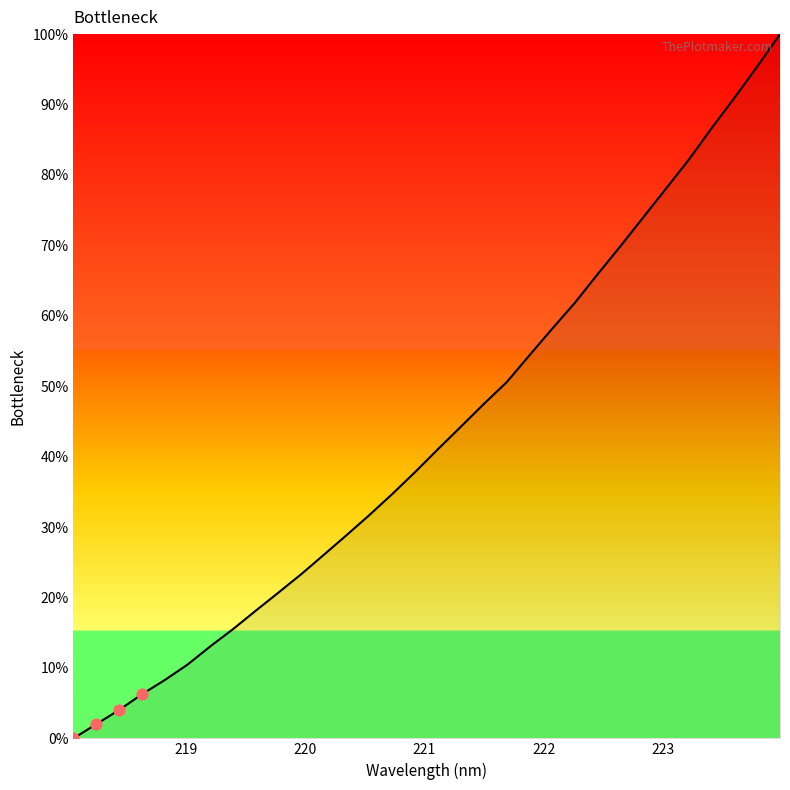

What is the difference between the maximum and minimum values?

100.0